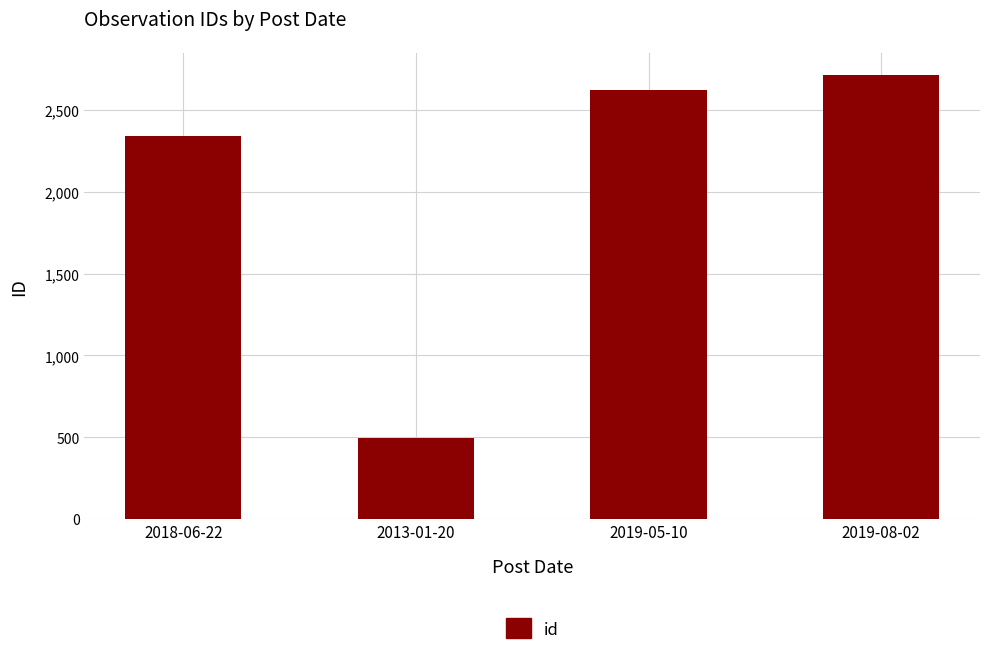

The chart shows a value of 3691 at 2018-06-22. True or false?

False